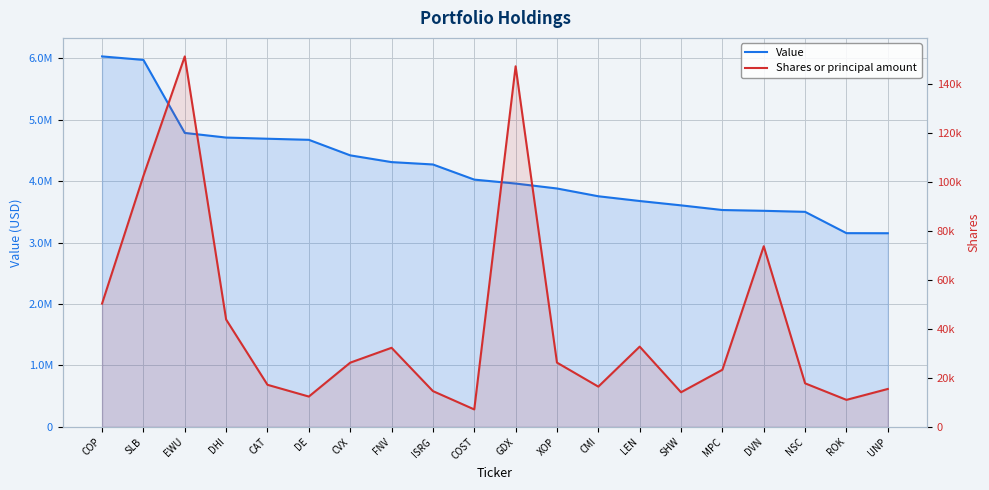

What is the difference between the highest and lowest values at SHW?

3592013